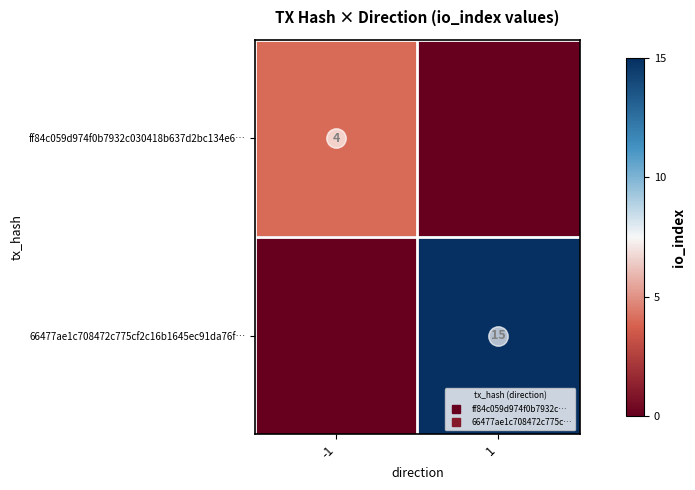

What is the average value of the 66477ae1c708472c775cf2c16b1645ec91da76f… series?

8